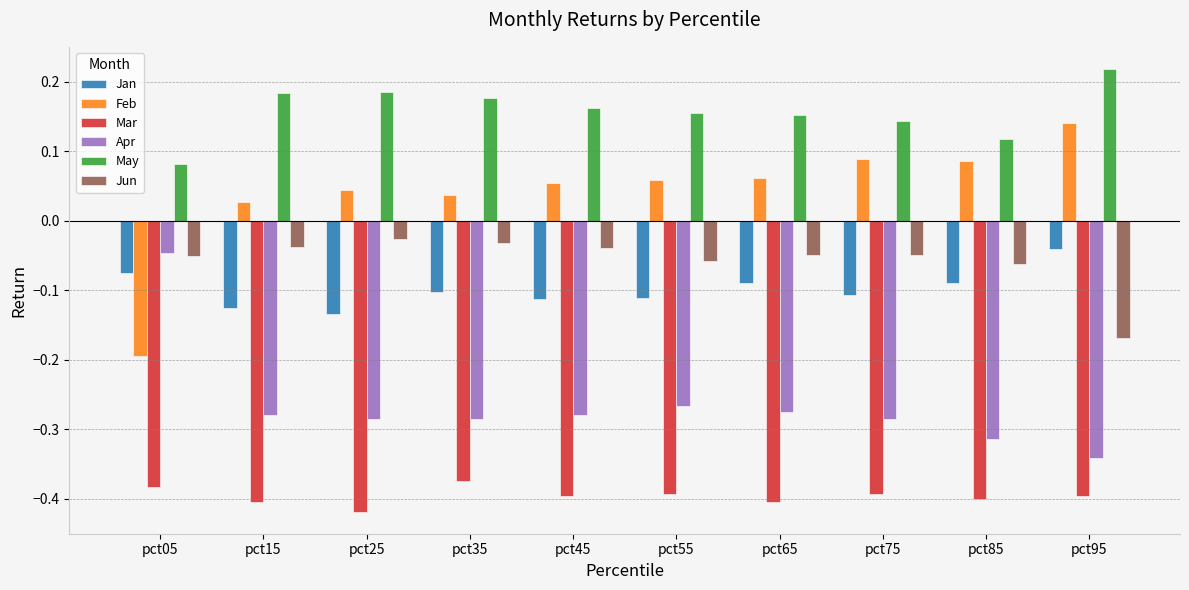

How many bars are there in total?

60